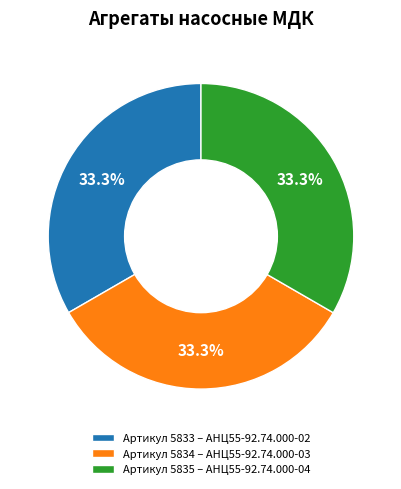

Is there a majority slice in this chart?

No